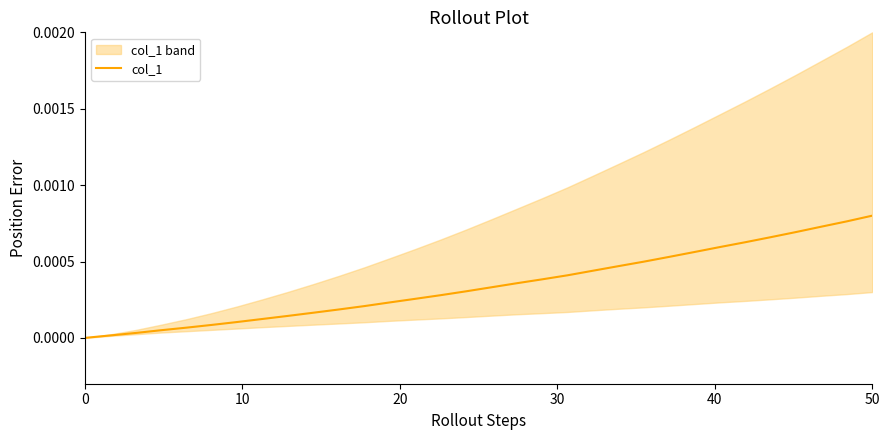

Is it true that the value at 19 is 0.0?

False